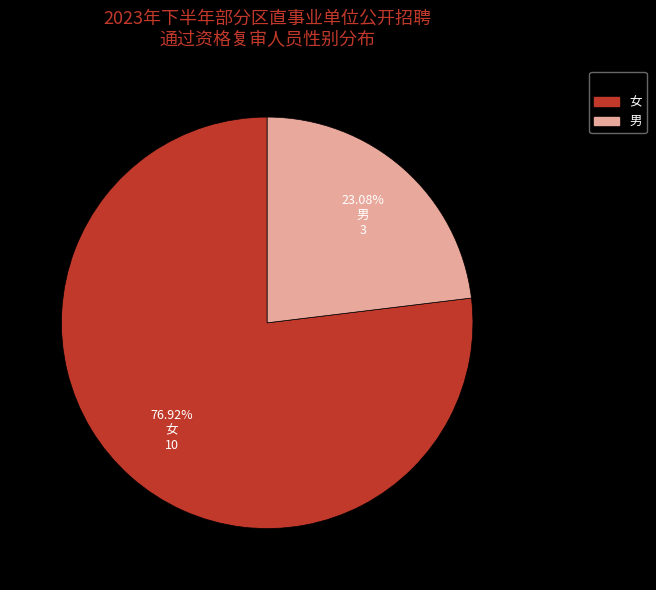

Which slice is the smallest?

男